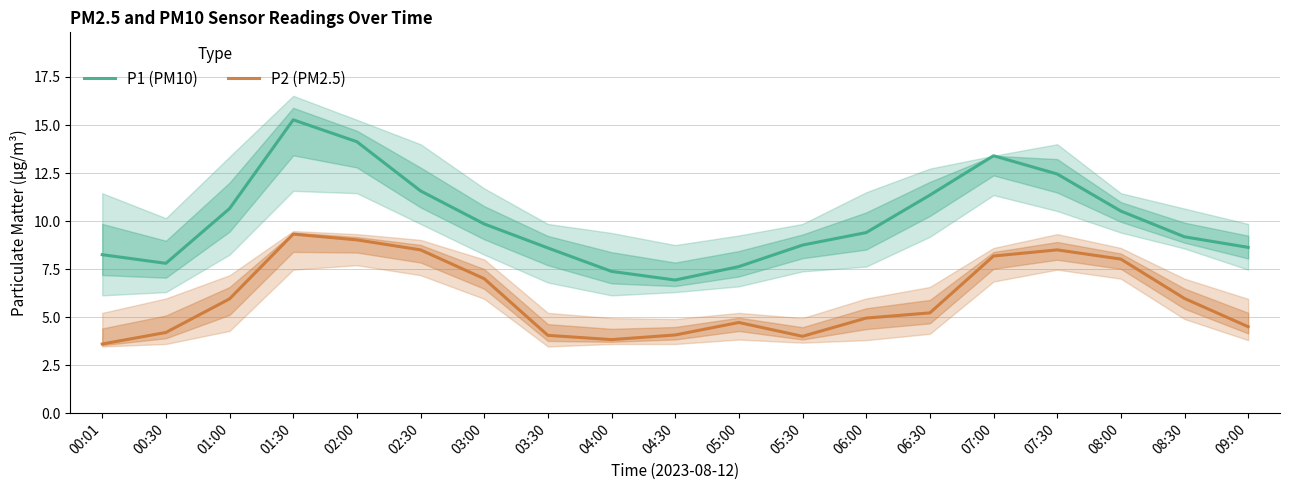

The value of P2 (PM2.5) at 00:01 is 3.6. True or false?

True